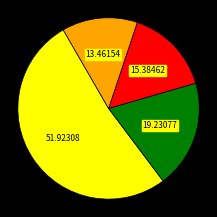

How many segments does this pie chart have?

4